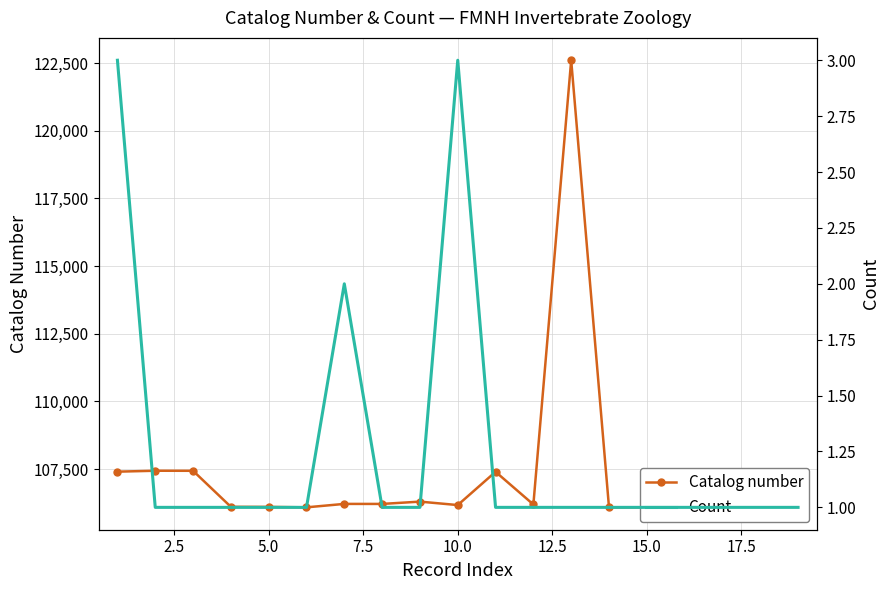

True or false: Catalog number has more than 1 points higher than both neighbors.

True